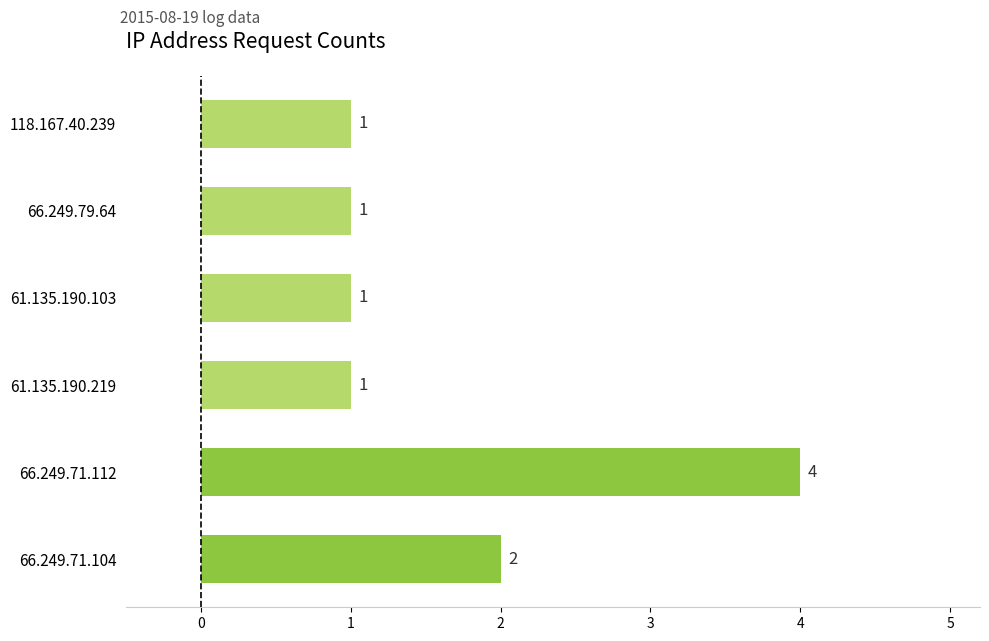

Reading bottom to top, what are all the values shown in this chart?

66.249.71.104=2	66.249.71.112=4	61.135.190.219=1	61.135.190.103=1	66.249.79.64=1	118.167.40.239=1